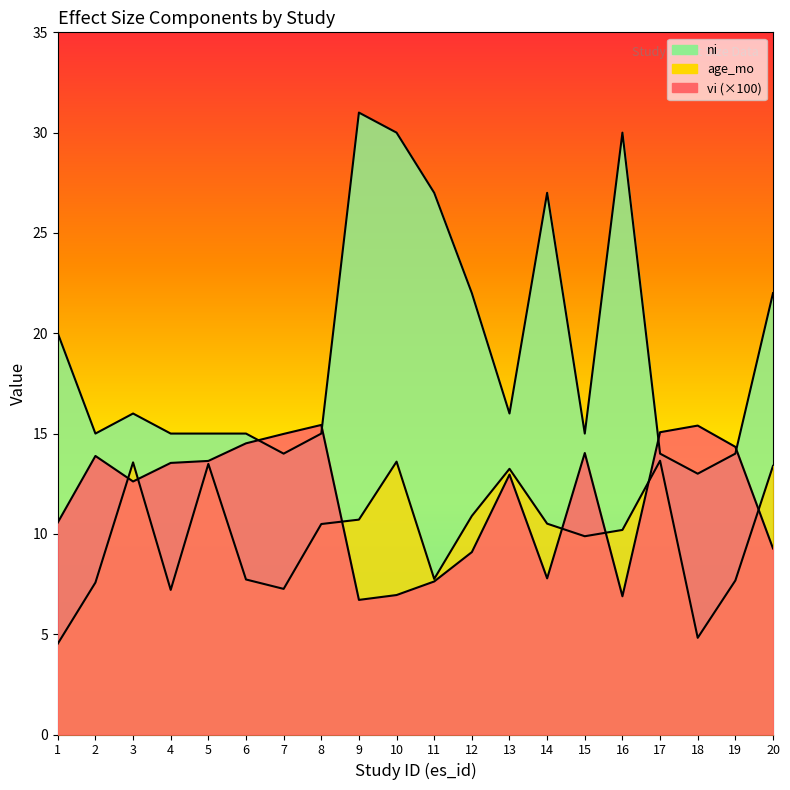

What value does the age_mo series have at 10?

13.6